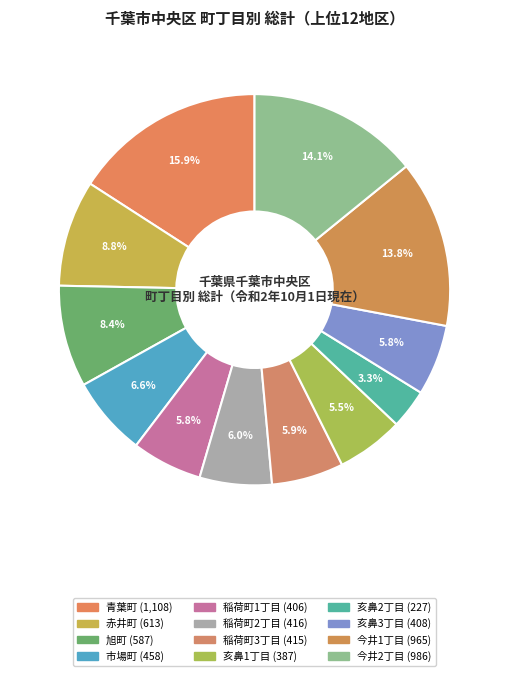

Count the number of slices in the pie.

12